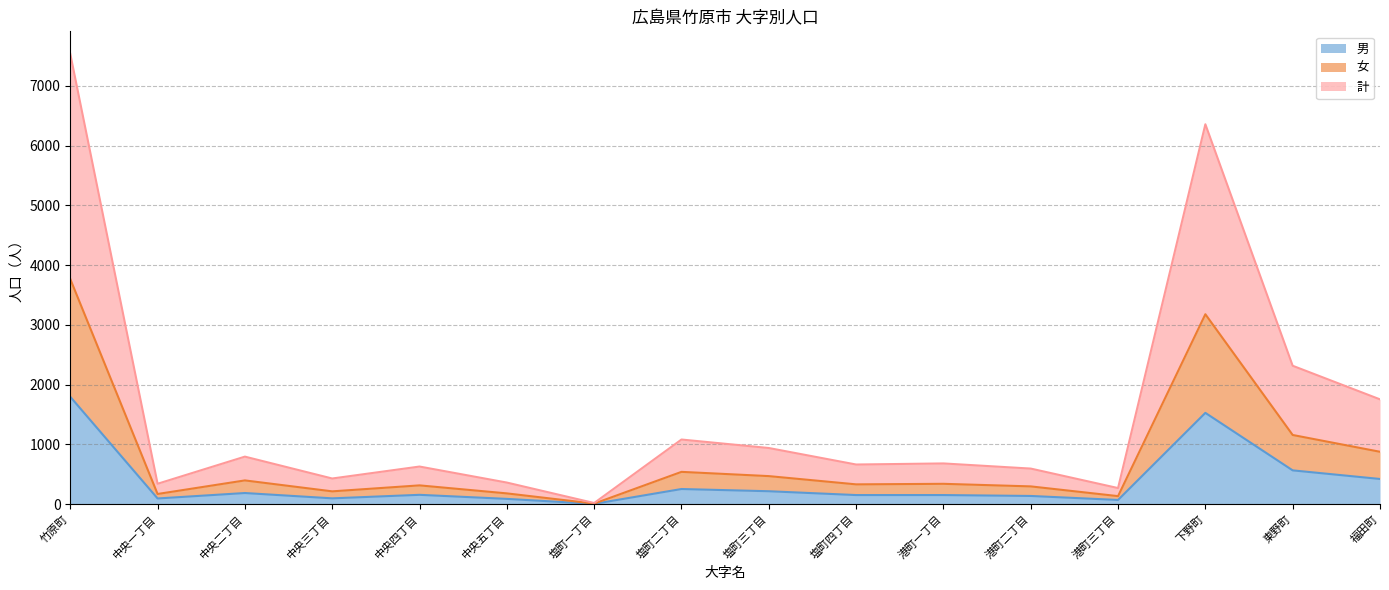

Read the 計 value at 港町三丁目, to the nearest 10.

270